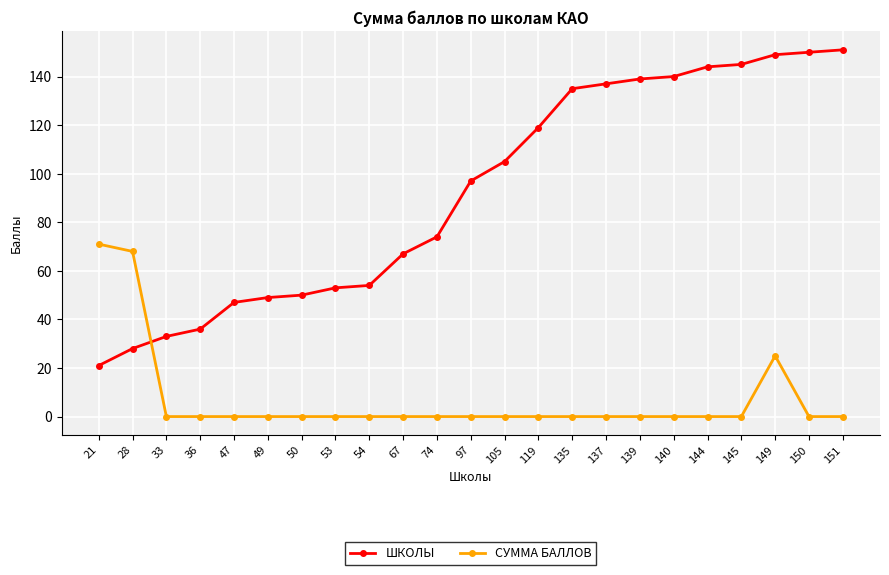

Reading left to right, what are all the values shown in this chart?

ШКОЛЫ: 21=21	28=28	33=33	36=36	47=47	49=49	50=50	53=53	54=54	67=67	74=74	97=97	105=105	119=119	135=135	137=137	139=139	140=140	144=144	145=145	149=149	150=150	151=151
СУММА БАЛЛОВ: 21=71	28=68	33=0	36=0	47=0	49=0	50=0	53=0	54=0	67=0	74=0	97=0	105=0	119=0	135=0	137=0	139=0	140=0	144=0	145=0	149=25	150=0	151=0